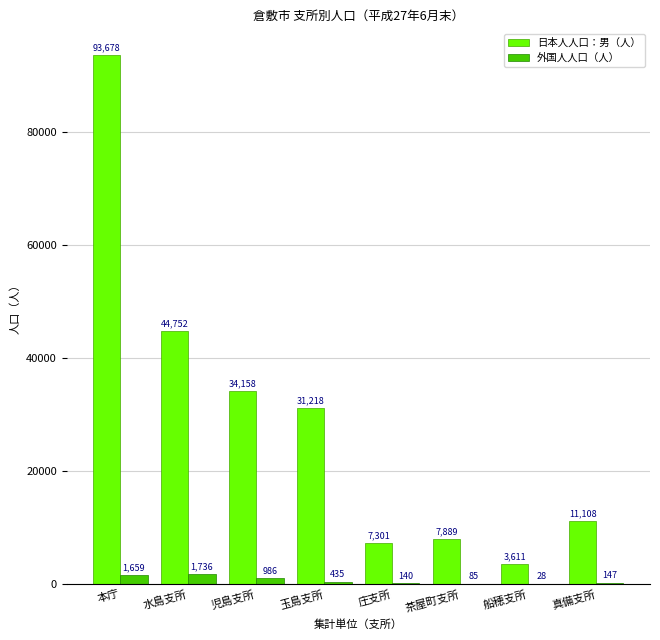

Is the value of 外国人人口（人） at 茶屋町支所 greater than the value of 日本人人口：男（人） at 水島支所?

No